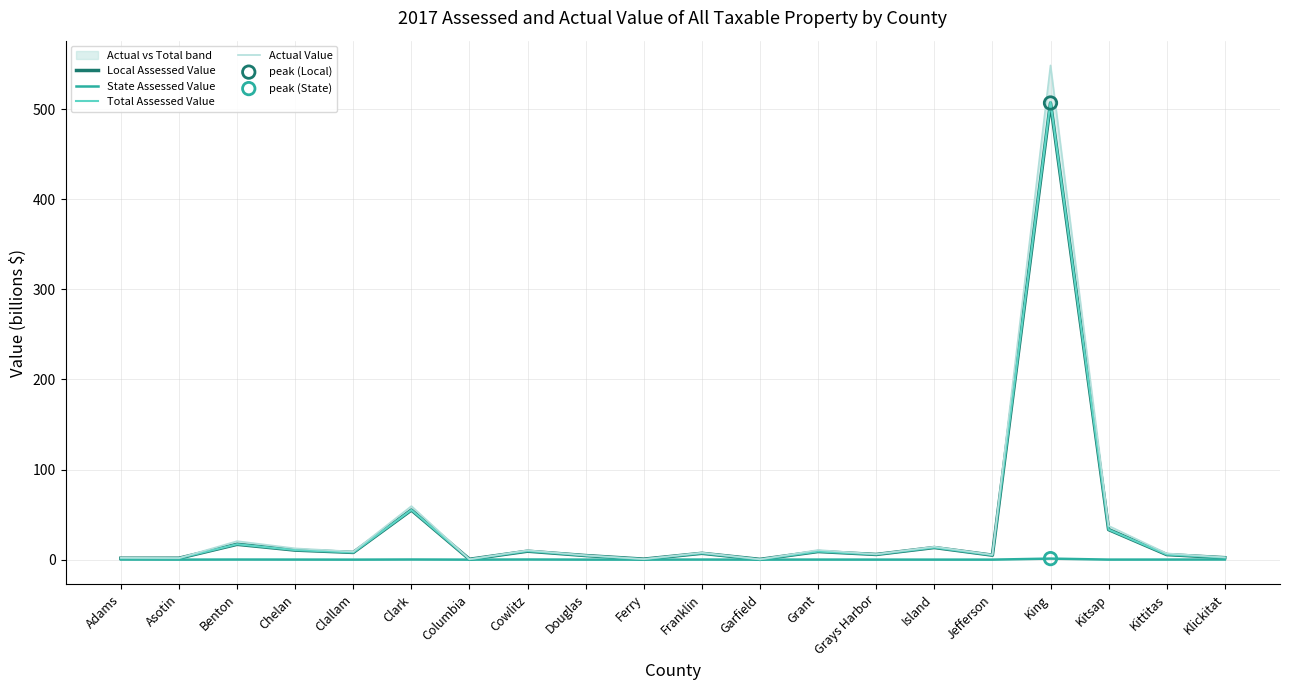

Which series has the widest spread of Y values?

Actual Value